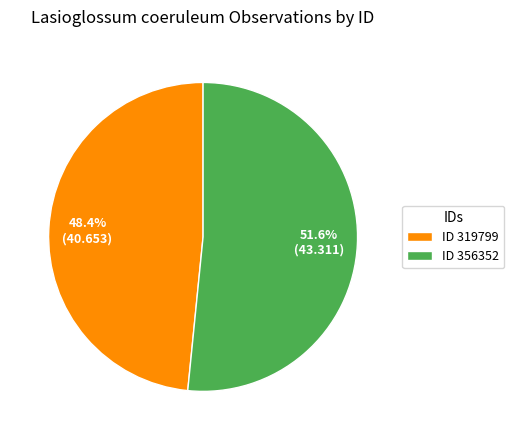

To the nearest percent, what is the difference between the largest and smallest slice percentages?

3%